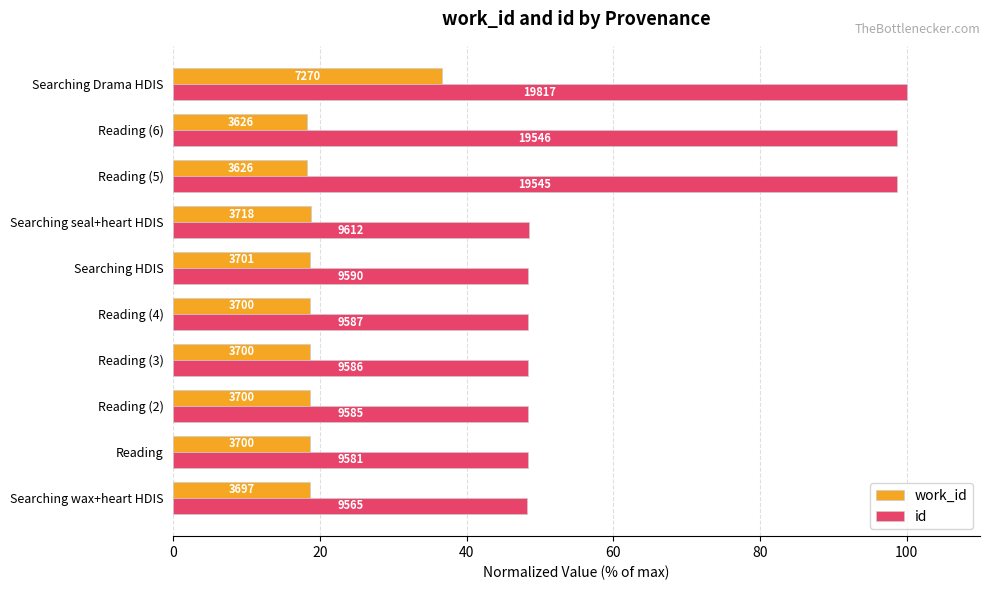

Rank the series by their maximum value, from lowest to highest.

work_id, id